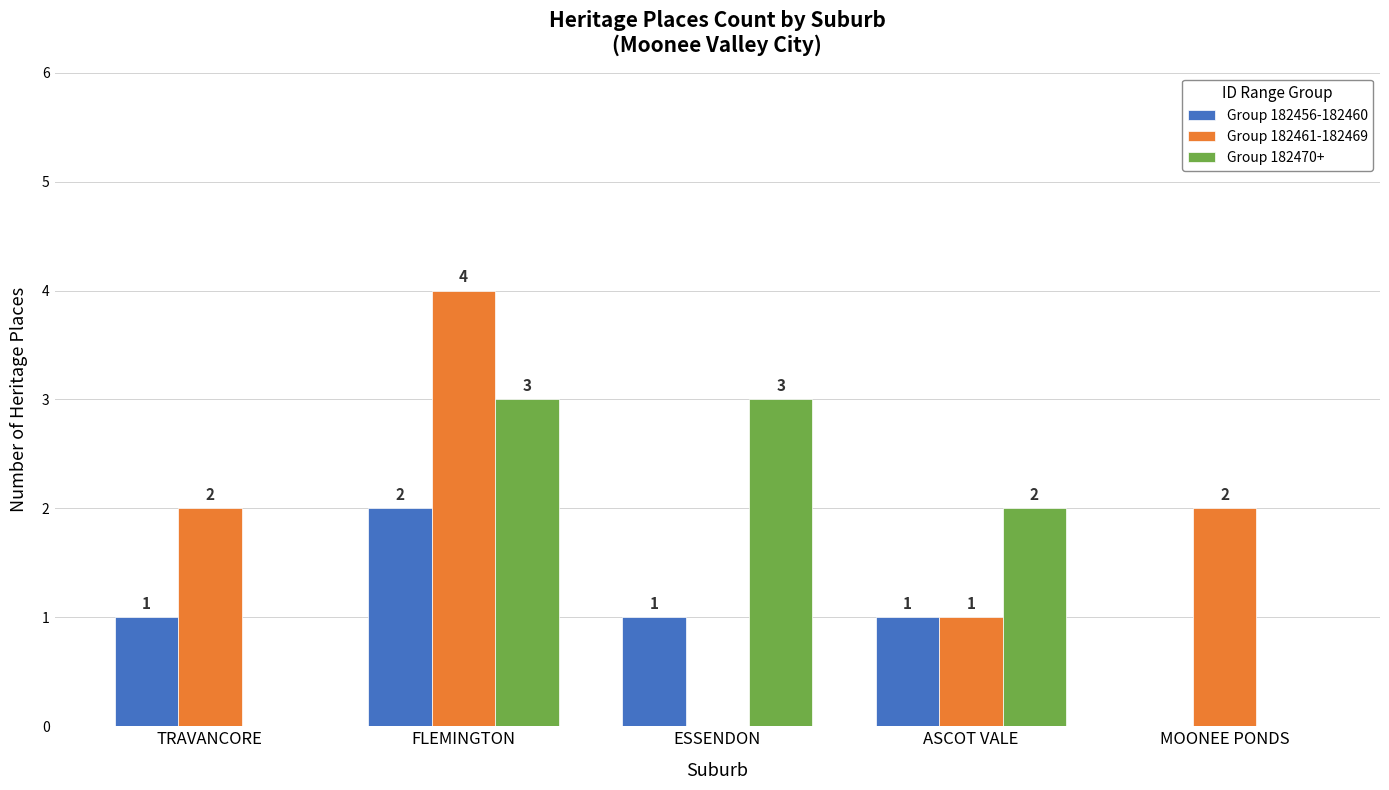

What is the sum of all Group 182456-182460 values?

5